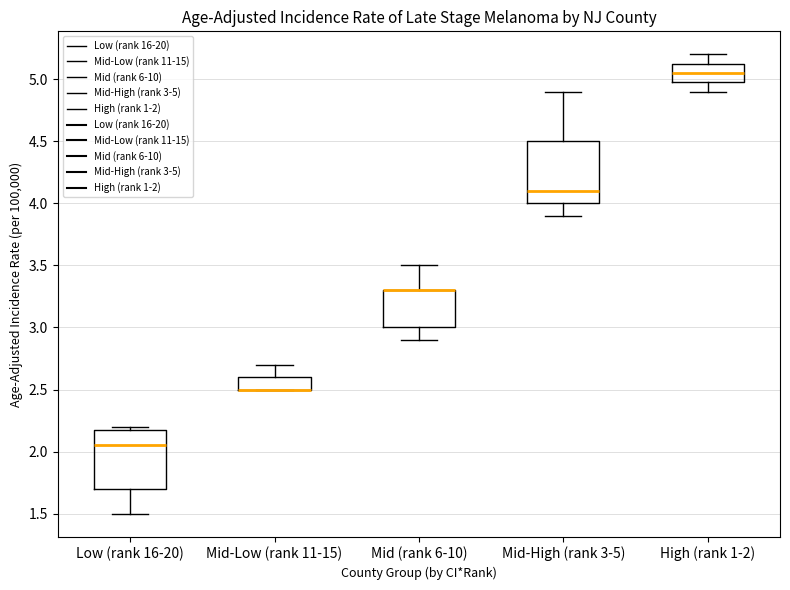

Reading left to right, read every box against the y-axis: the position of its median line, the range the box covers, and the ends of its whiskers. The values are not printed on the chart, so give them approximately, as read against the axis.

Low (rank 16-20): median 2.05, box 1.70 to 2.20, whiskers 1.50 to 2.20 (just above the box's upper edge)
Mid-Low (rank 11-15): median 2.50 (drawn on the box's lower edge), box 2.50 to 2.60, whiskers 2.50 to 2.70
Mid (rank 6-10): median 3.30 (drawn on the box's upper edge), box 3.00 to 3.30, whiskers 2.90 to 3.50
Mid-High (rank 3-5): median 4.10, box 4.00 to 4.50, whiskers 3.90 to 4.90
High (rank 1-2): median 5.05, box 5.00 to 5.15, whiskers 4.90 to 5.20